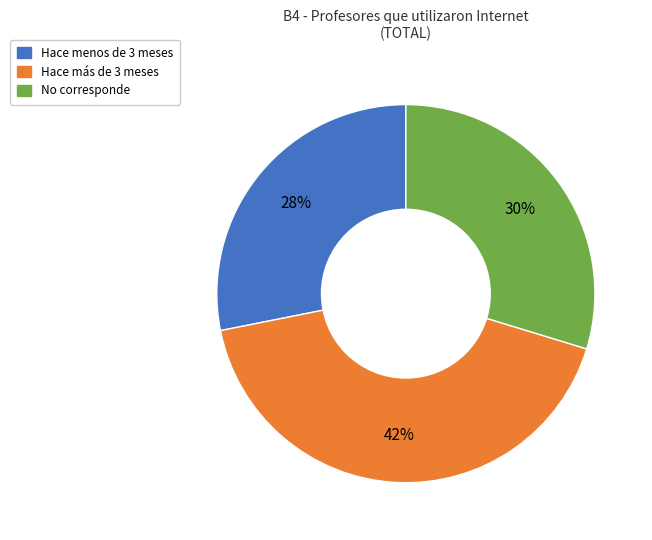

To the nearest percent, what is the difference between the largest and smallest slice percentages?

14%